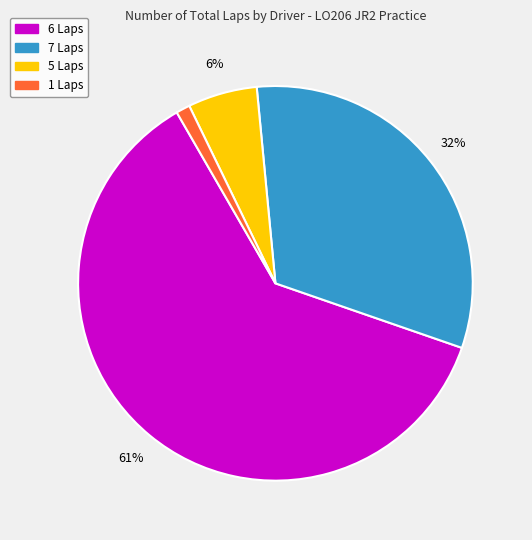

Is there a majority slice in this chart?

Yes